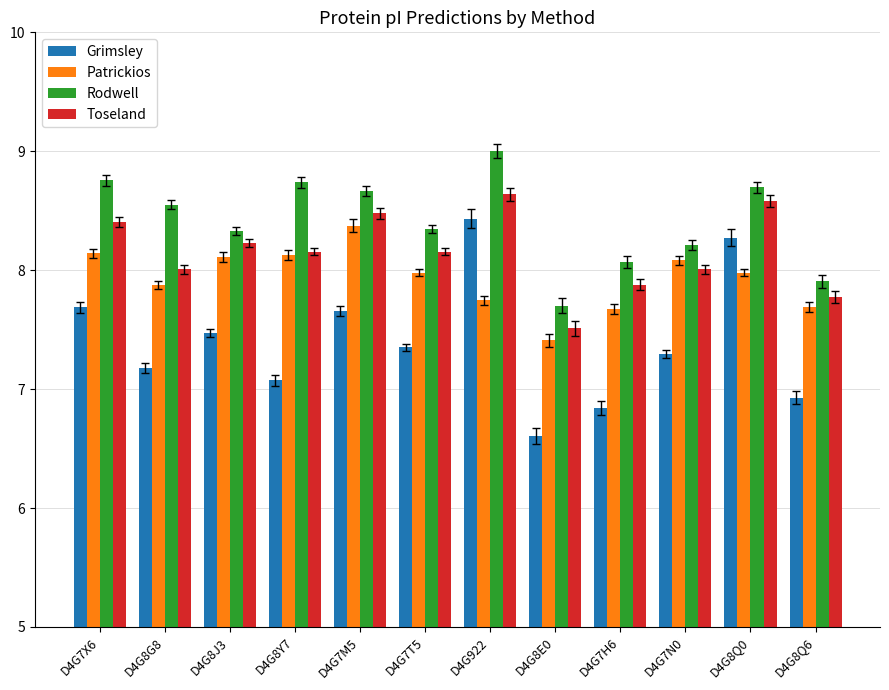

What is the smallest value displayed?

6.6